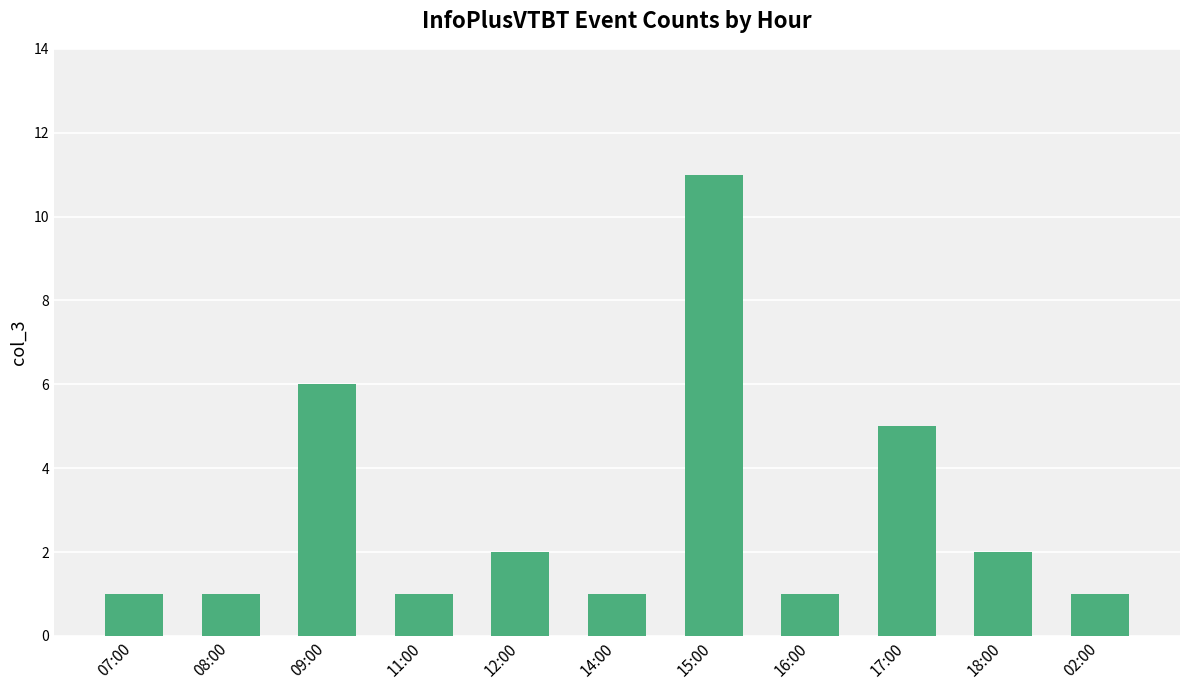

Approximately how many times larger is the value at 18:00 compared to 16:00?

2.0